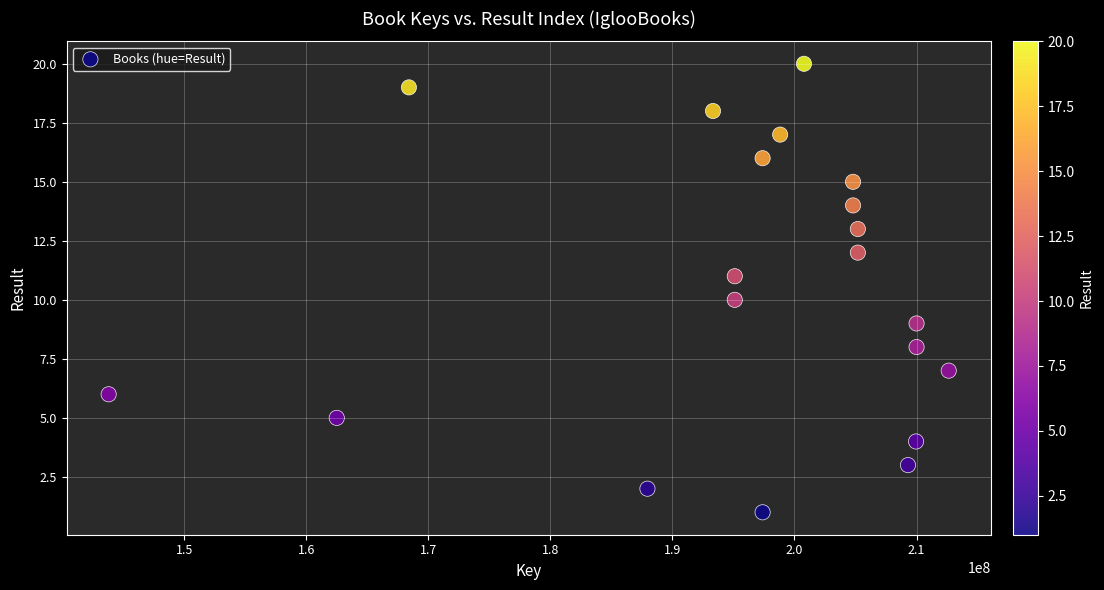

What is the range of Y values (max minus min)?

19